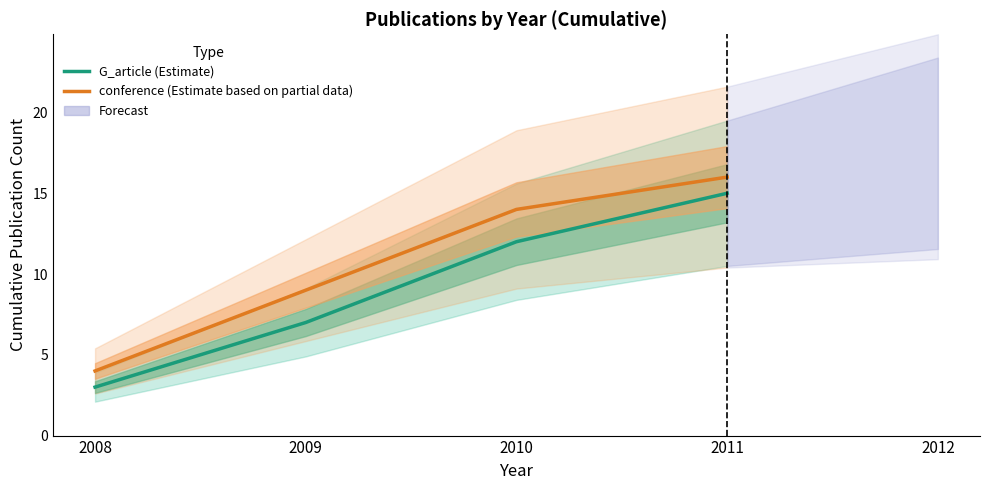

At which label does conference (Estimate based on partial data) first exceed 14?

2011